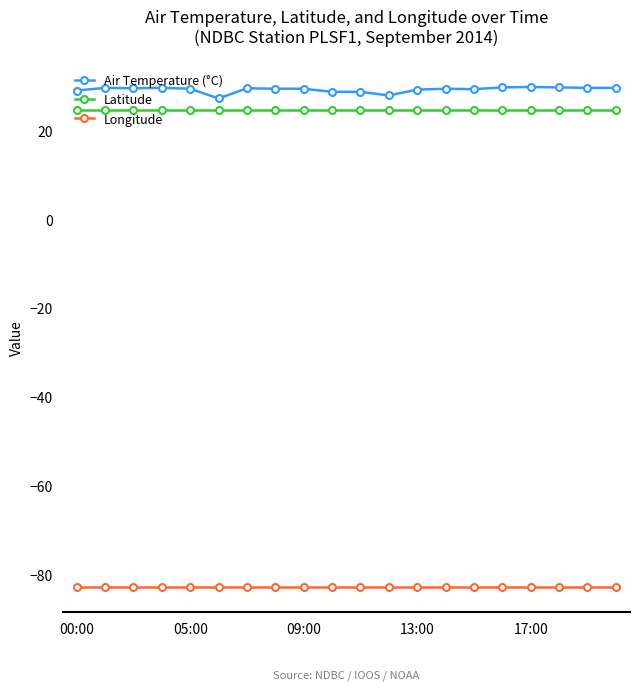

What is the highest value of the Longitude series?

-82.8